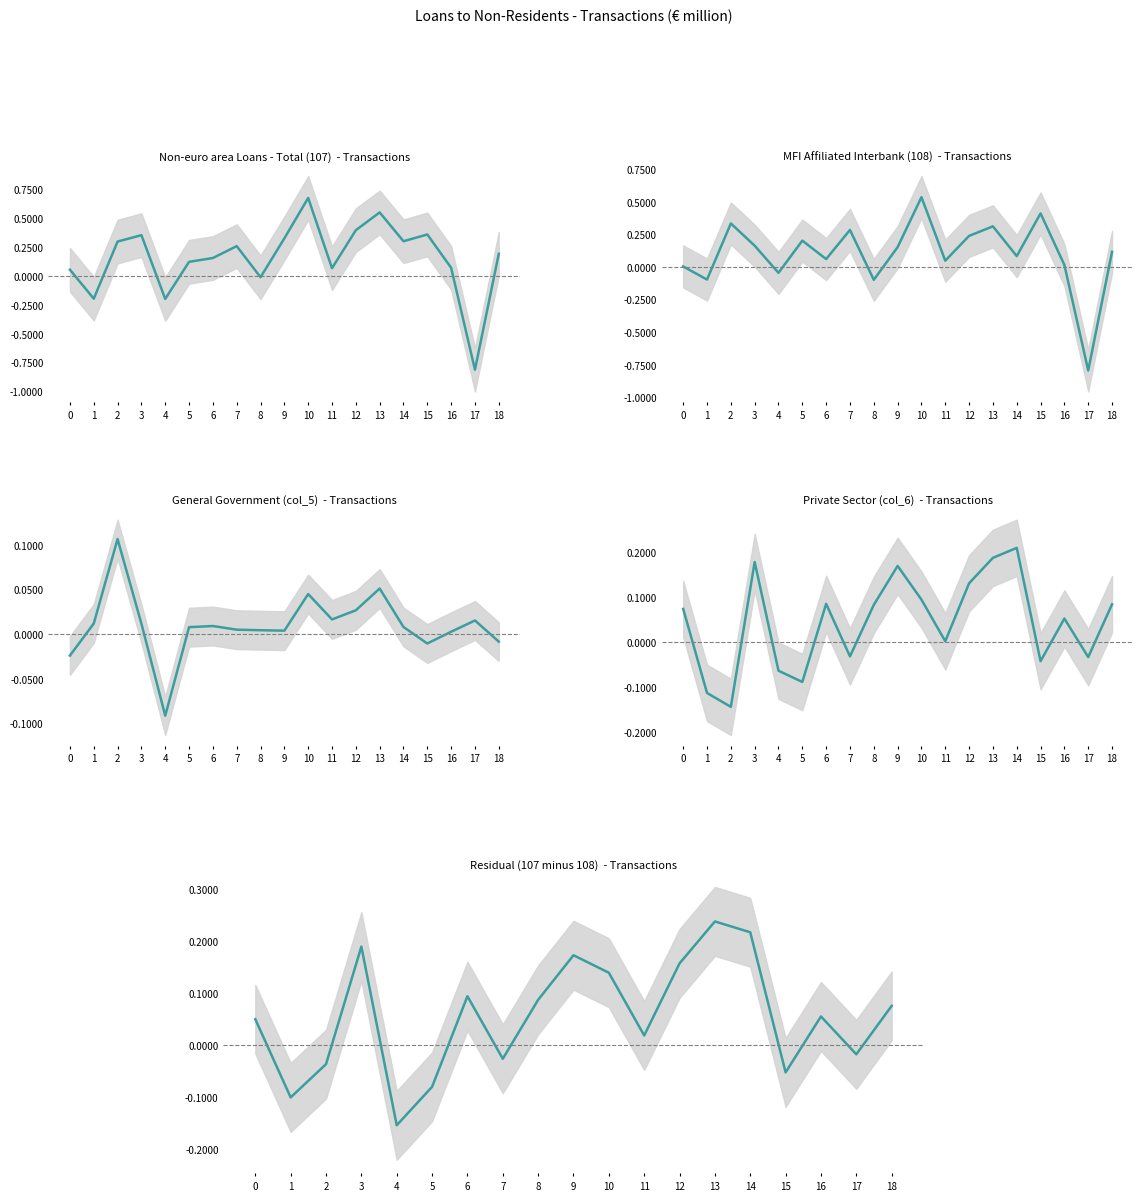

Reading left to right, transcribe all the data shown in this chart.

Non-euro area Loans - Total (107)  - Transactions: 564	-1949	3000	3558	-1968	1245	1575	2606	-89	3279	6781	694	3988	5528	3032	3616	728	-8102	1947
MFI Affiliated Interbank (108)  - Transactions: 65	-942	3367	1661	-424	2048	633	2869	-961	1548	5387	508	2414	3146	859	4141	176	-7925	1191
General Government (col_5)  - Transactions: -237	122	1068	121	-910	81	94	53	47	42	452	168	270	514	83	-102	30	156	-81
Private Sector (col_6)  - Transactions: 736	-1128	-1436	1776	-635	-884	848	-317	825	1689	942	19	1304	1868	2089	-423	522	-333	838
Residual (107 minus 108)  - Transactions: 499	-1007	-367	1897	-1544	-803	942	-263	872	1731	1394	186	1574	2382	2173	-525	552	-177	756